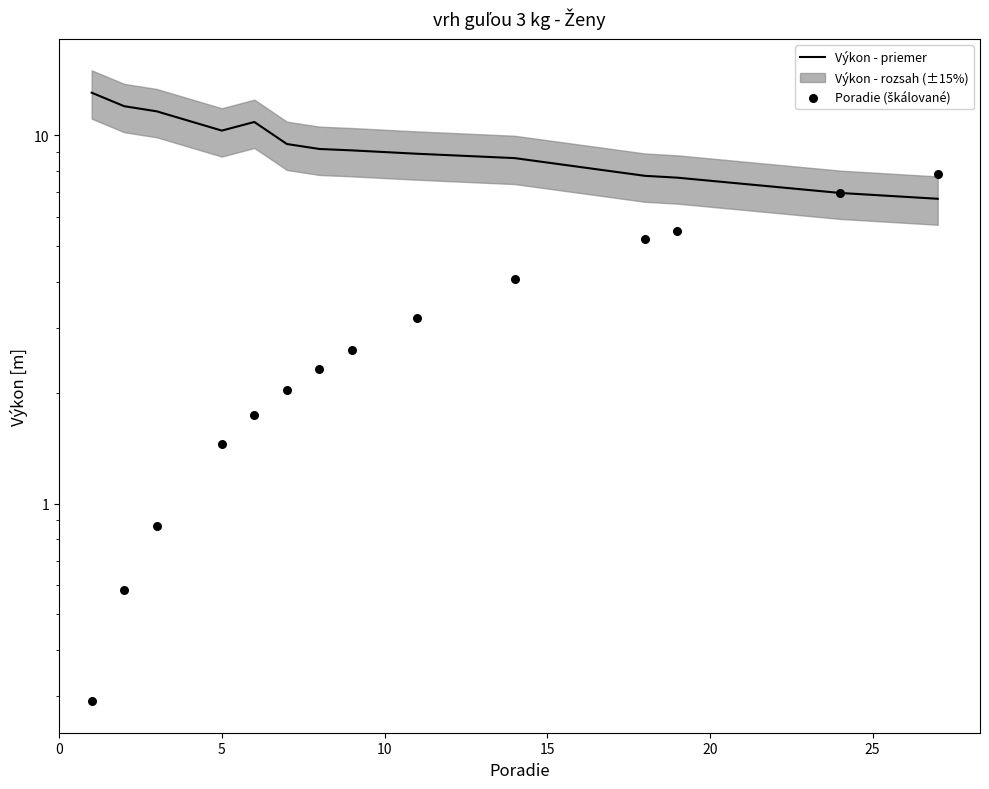

Which series contains the lowest Y value?

Poradie (škálované)